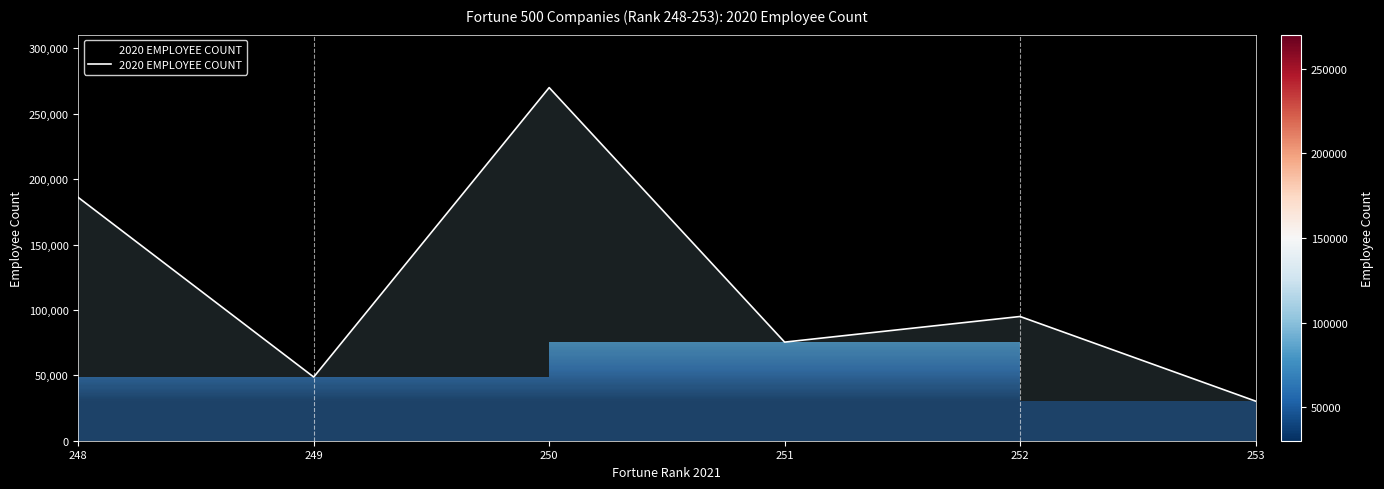

Where is the first local maximum?

250